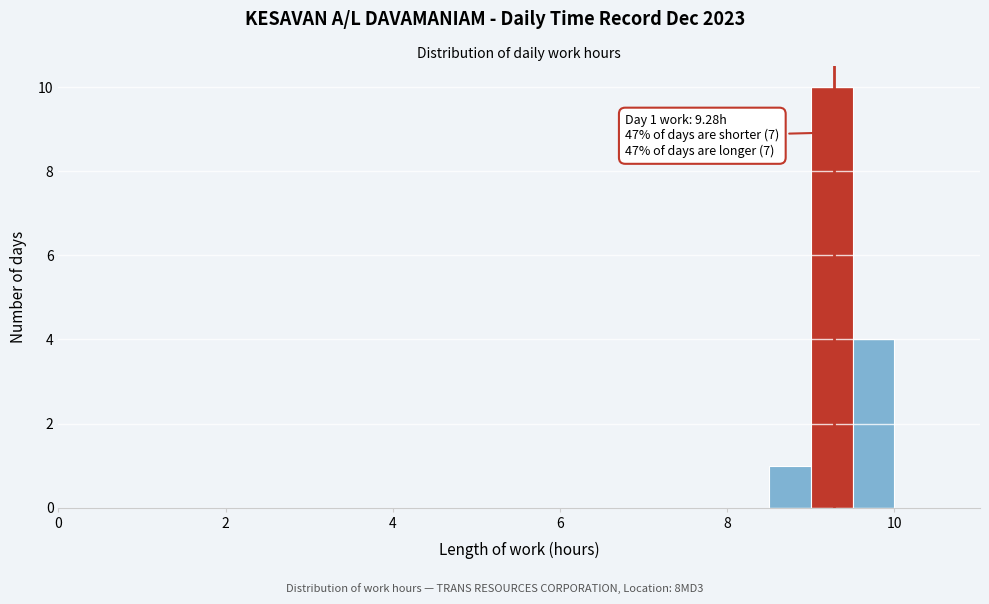

Around what value on the x-axis is the tallest bar? Give the approximate position of its centre, as read against the axis.

9.2